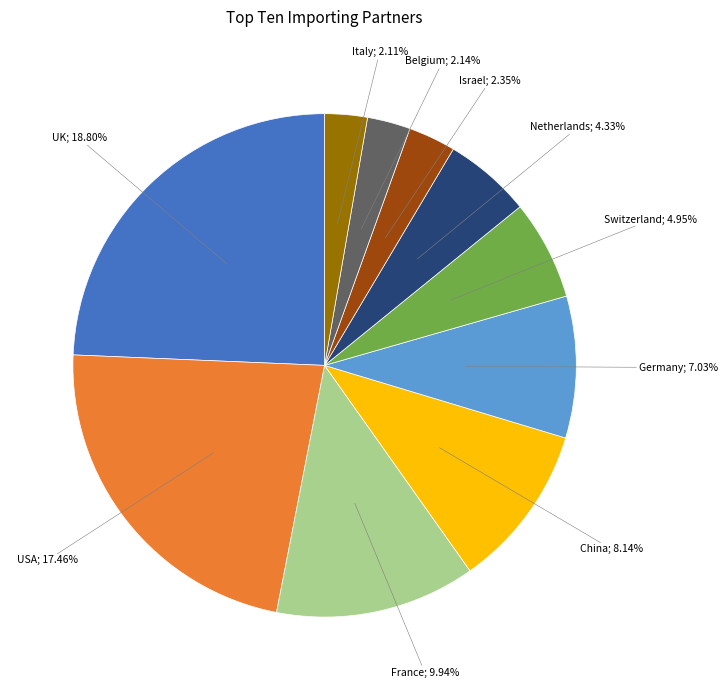

Does Belgium represent more than half of the total?

No